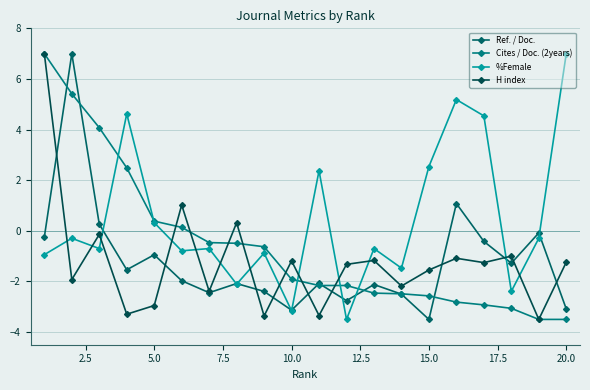

What is the value of the H index point at the 10th from the left?

-1.2